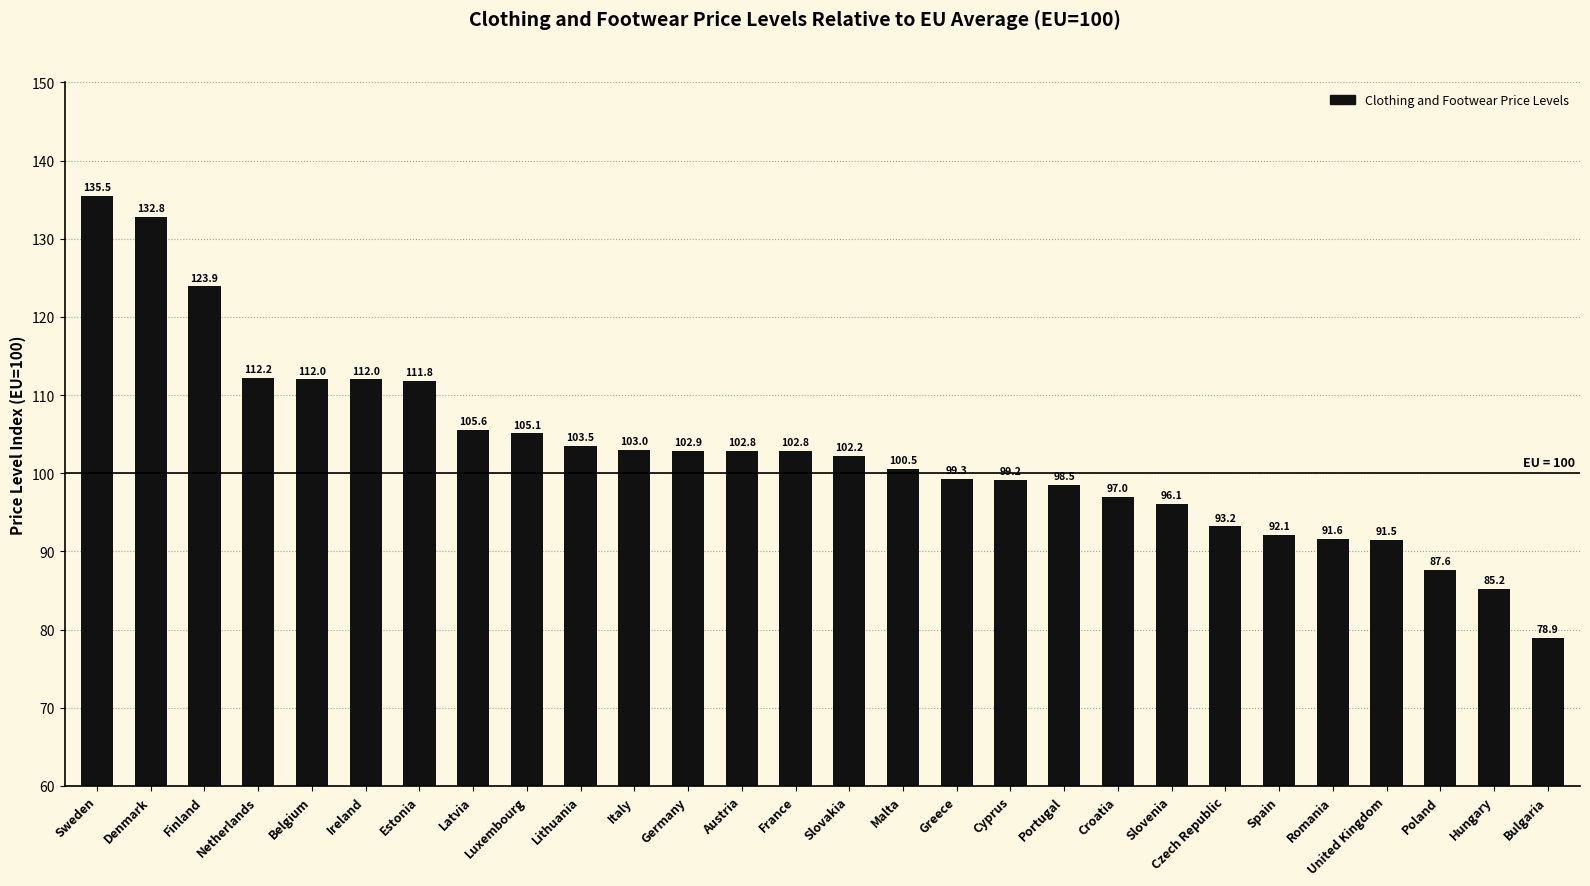

What is the sum of all values?

2878.8